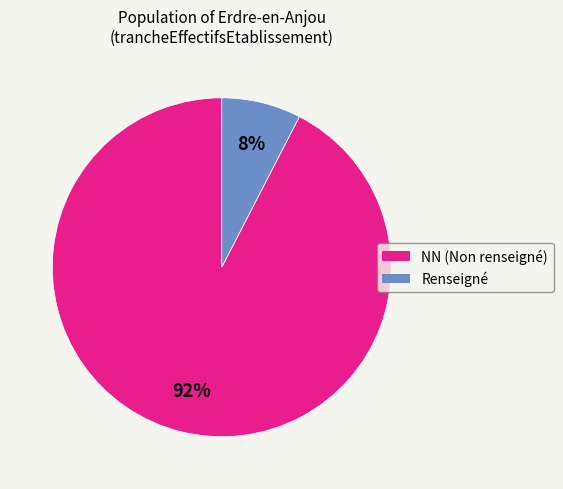

To the nearest percent, what is the average slice percentage?

50%